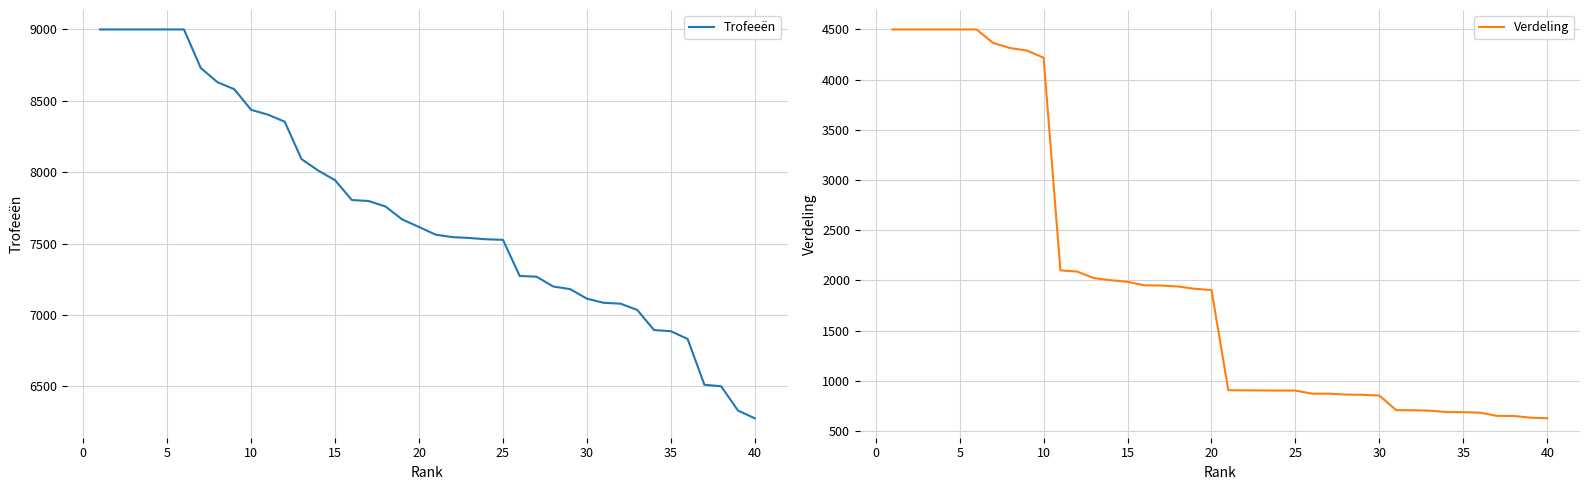

At how many categories does at least one series exceed 8579?

9